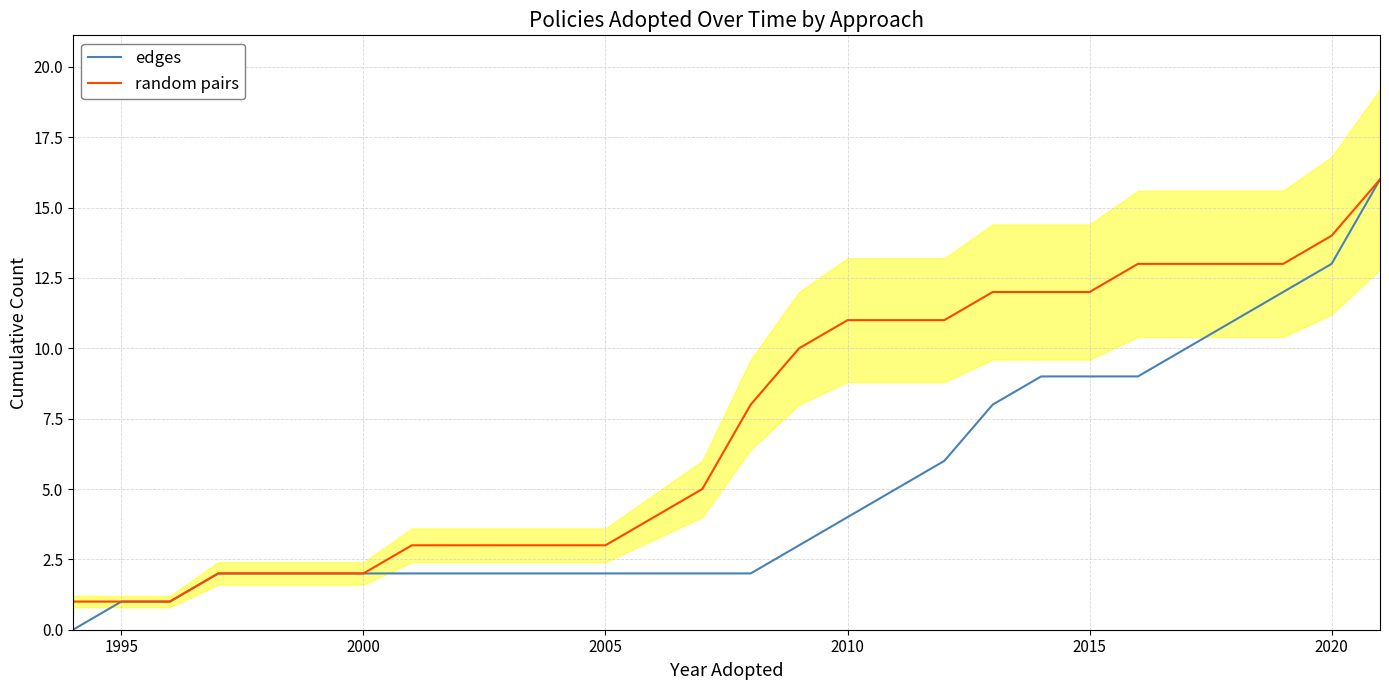

The value of random pairs at 2010 is 3. True or false?

False